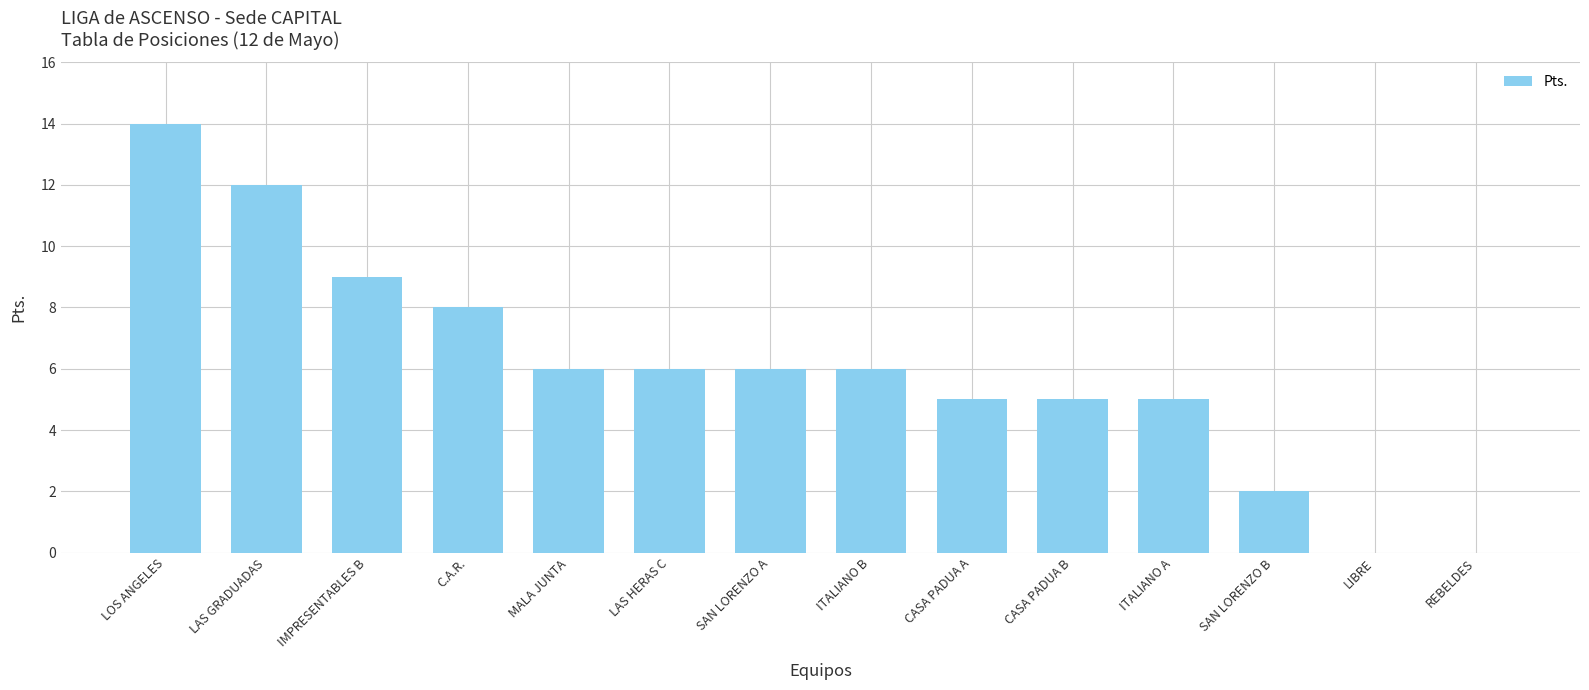

What is the change in value from LAS GRADUADAS to SAN LORENZO B?

-10